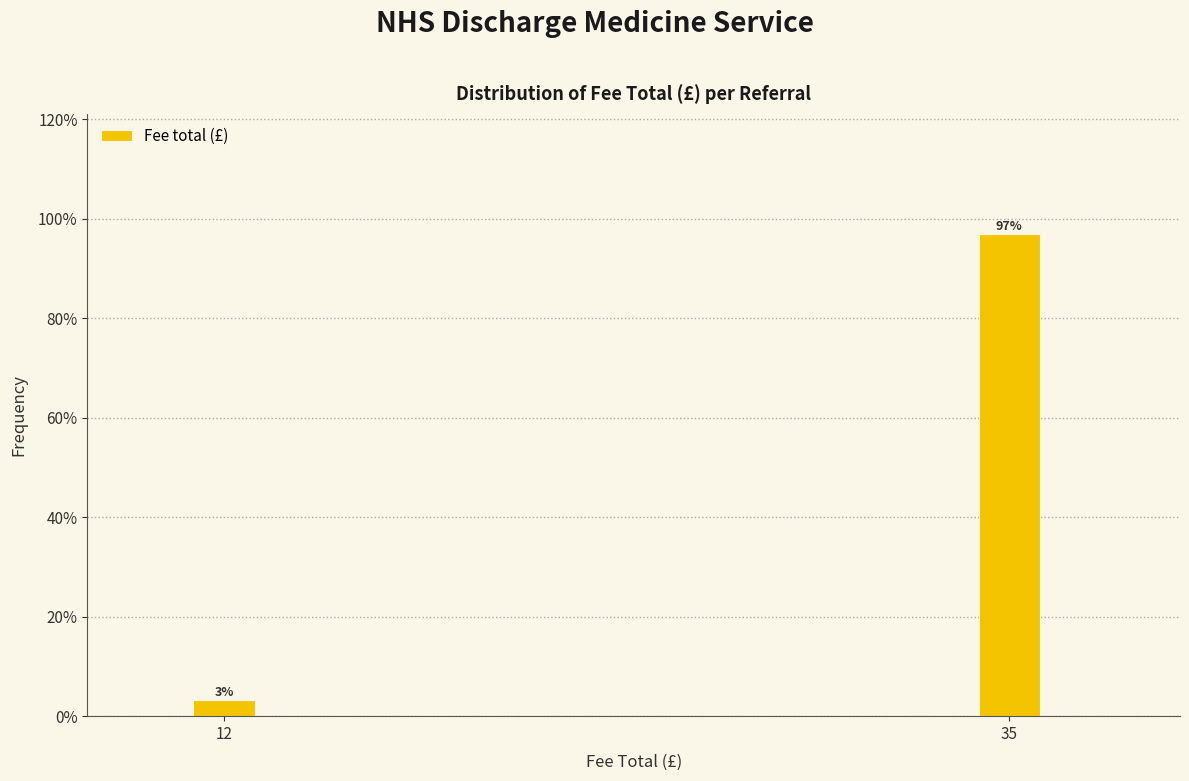

Is it true that the value at 35 is 158.9?

False